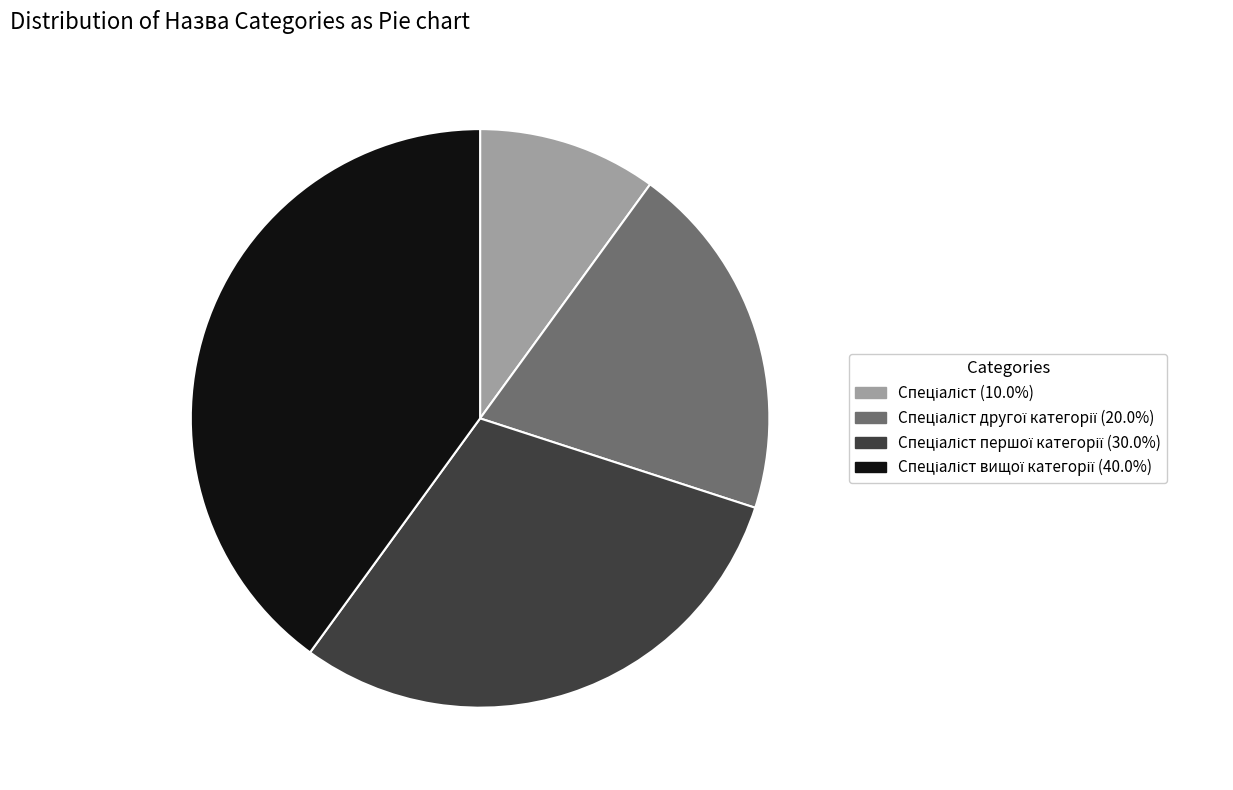

Is there a majority slice in this chart?

No